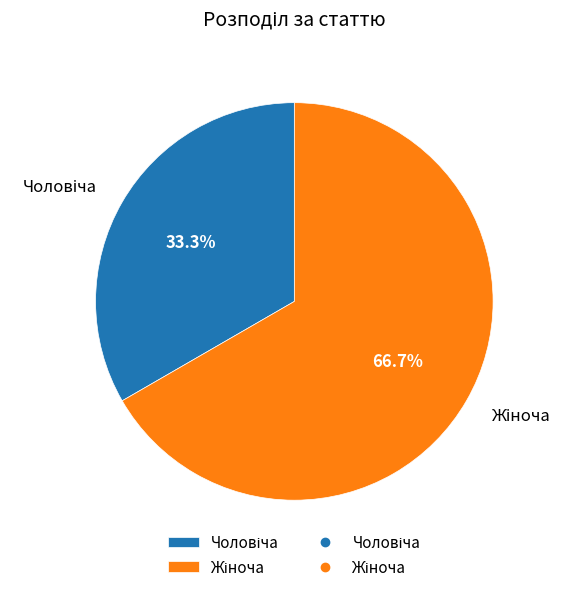

Does any single category account for the majority?

Yes